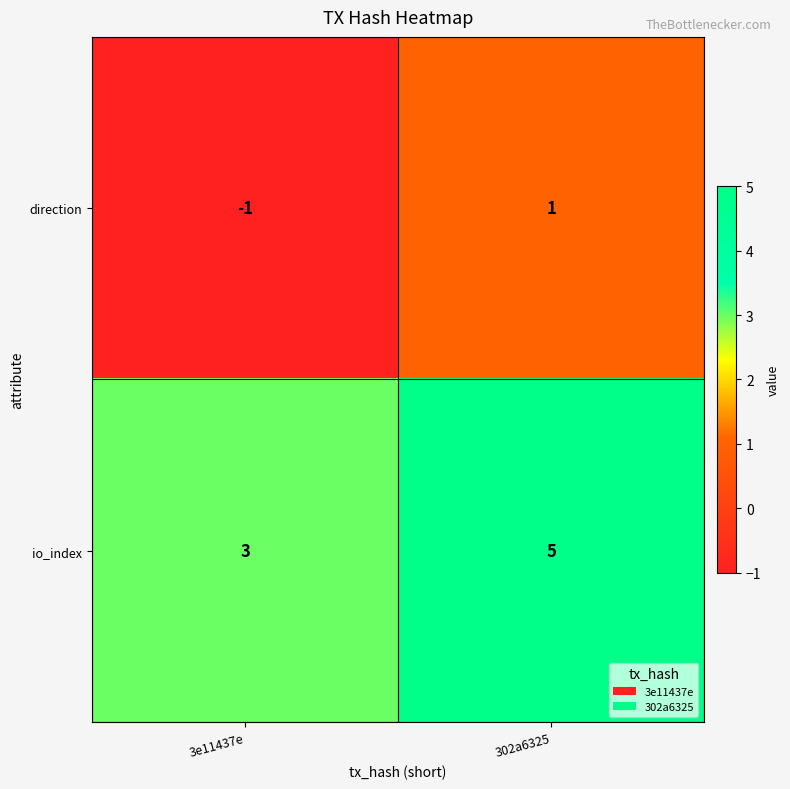

Which series has the largest total across all categories?

io_index